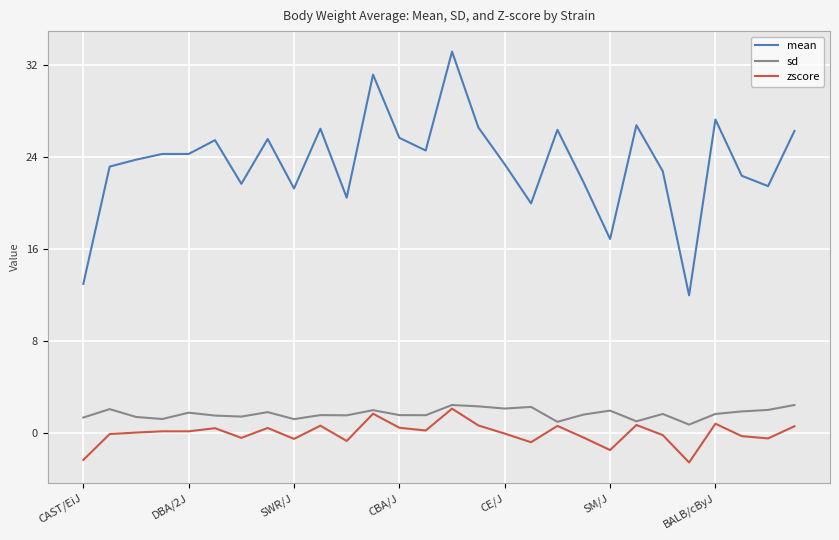

True or false: mean and zscore cross at least once.

False